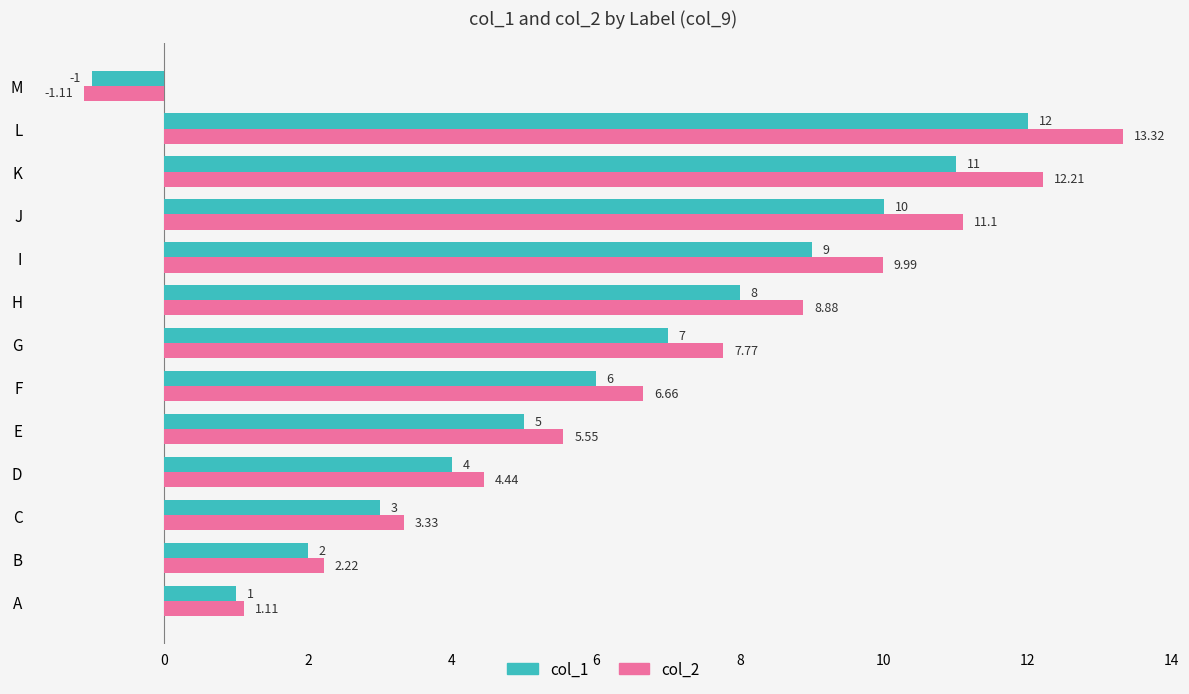

List the labels in order of col_2 value, largest first.

L, K, J, I, H, G, F, E, D, C, B, A, M